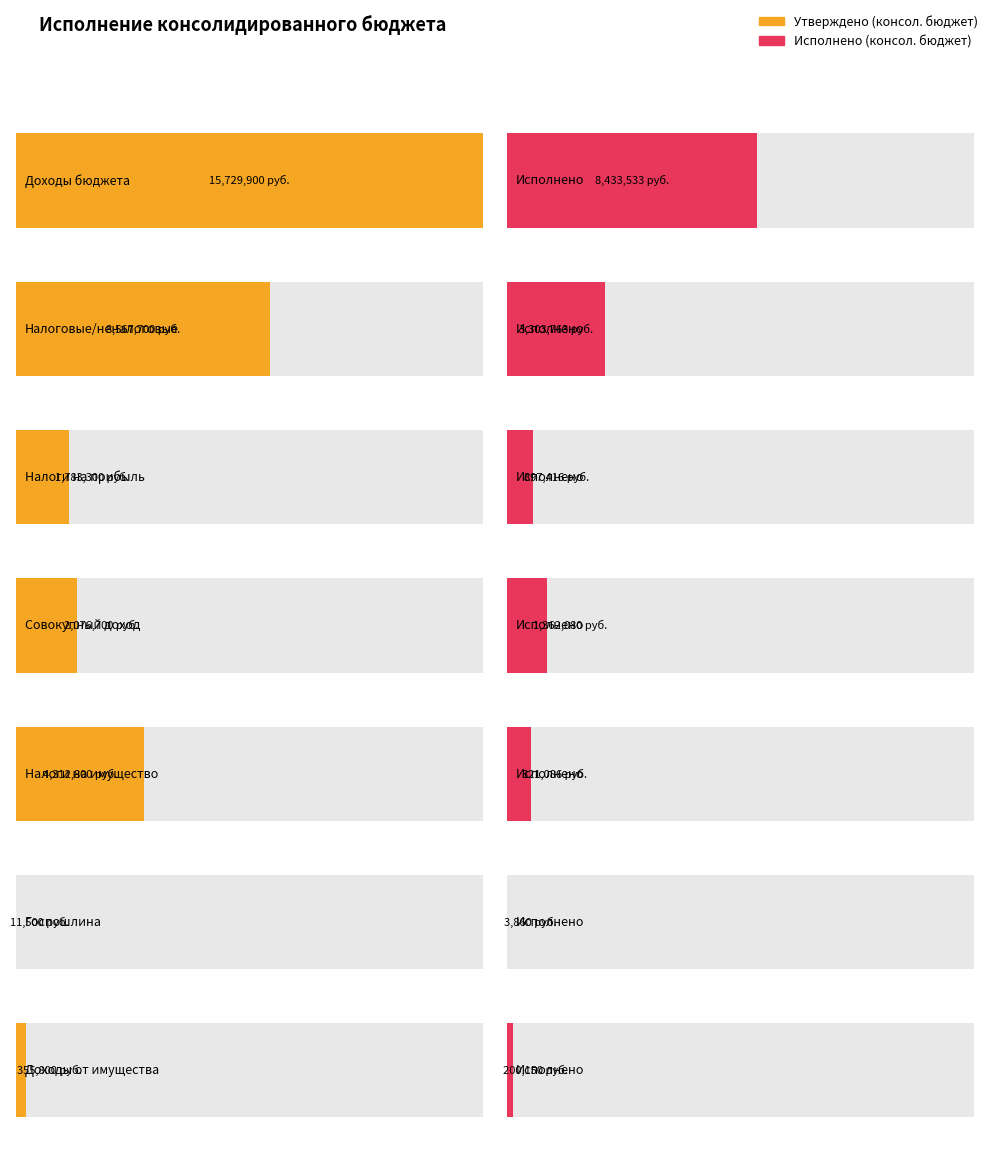

Reading right to left, extract all data points from this chart.

Утверждено (консол. бюджет): 355800.0	11500.0	4312800.0	2076700.0	1783300.0	8567700.0	15729900.0
Исполнено (консол. бюджет): 200150.5	3860.0	821085.5	1362079.6	897416.1	3303762.8	8433532.6